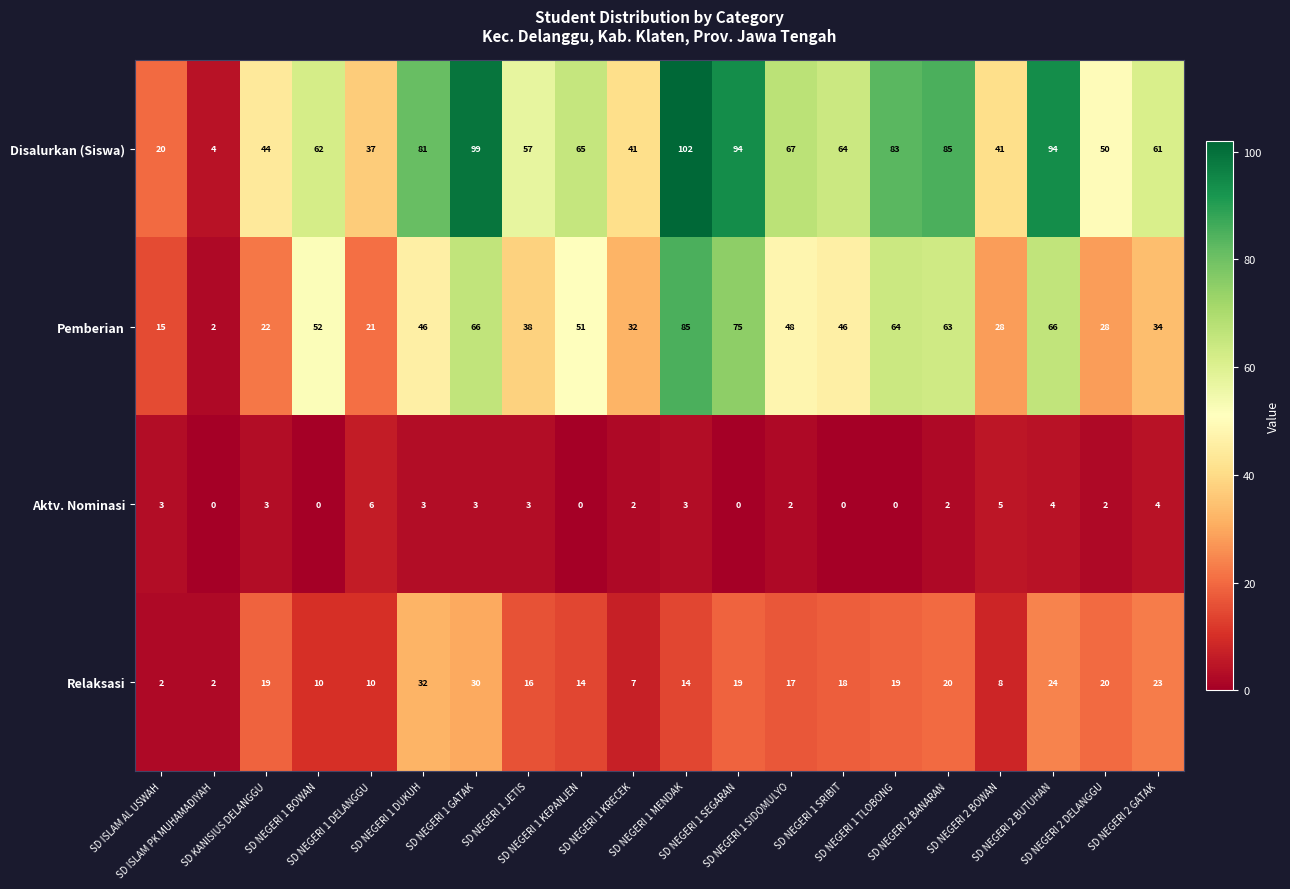

Count the Aktv. Nominasi values in the range 0 to 3.

16